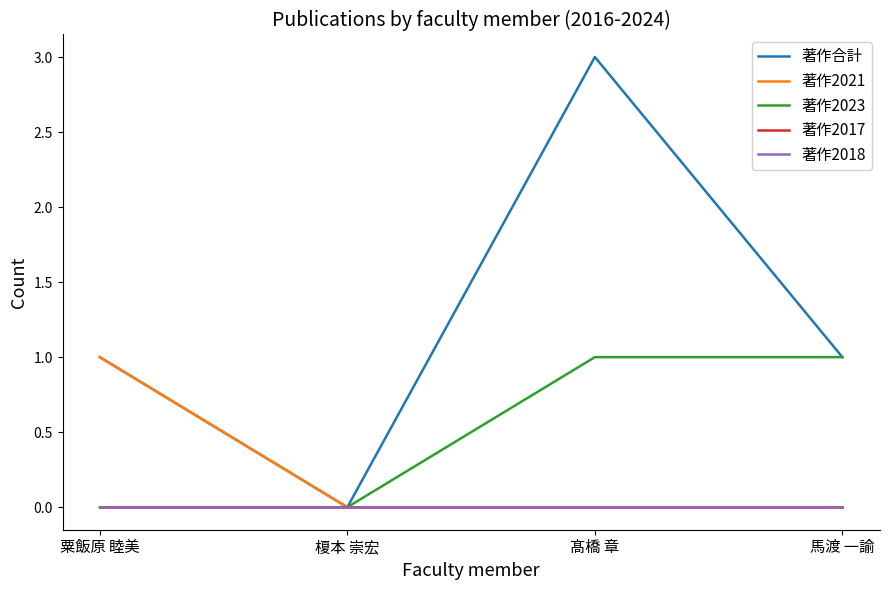

What is the label of the 1st point from the right?

馬渡 一諭